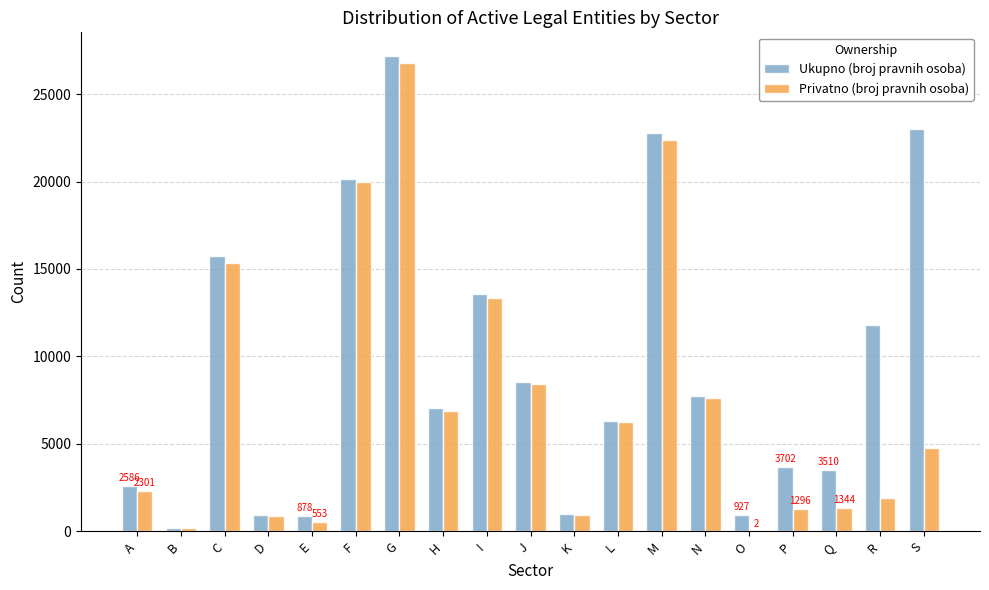

What is the difference between the Privatno (broj pravnih osoba) values at E and A?

1748